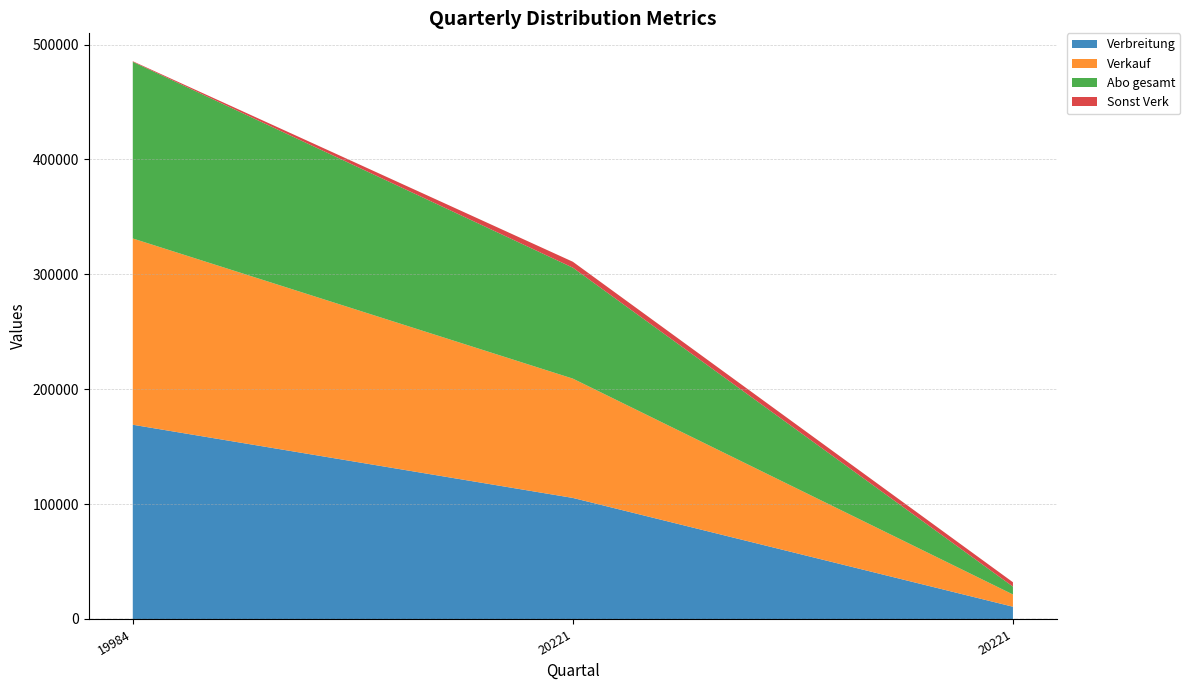

Which series has the widest spread of values?

Verbreitung